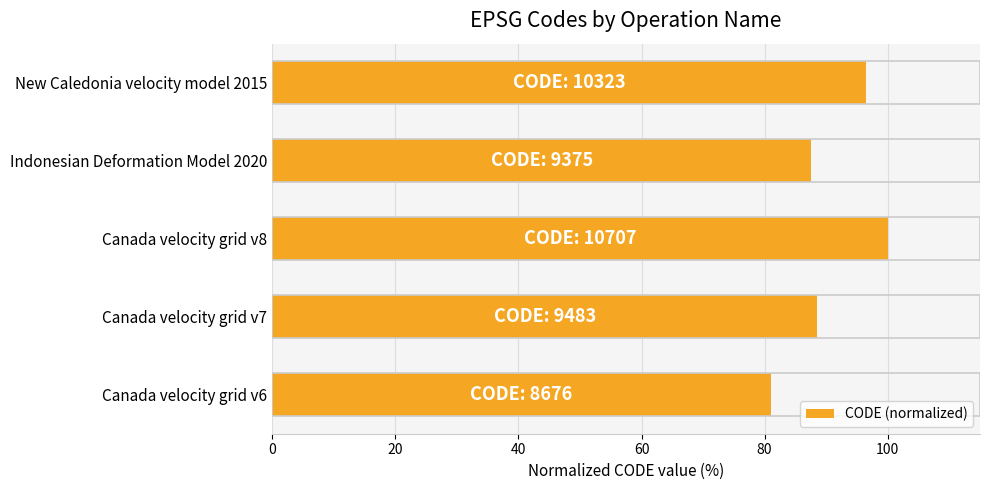

What is the approximate value at Indonesian Deformation Model 2020?

87.6